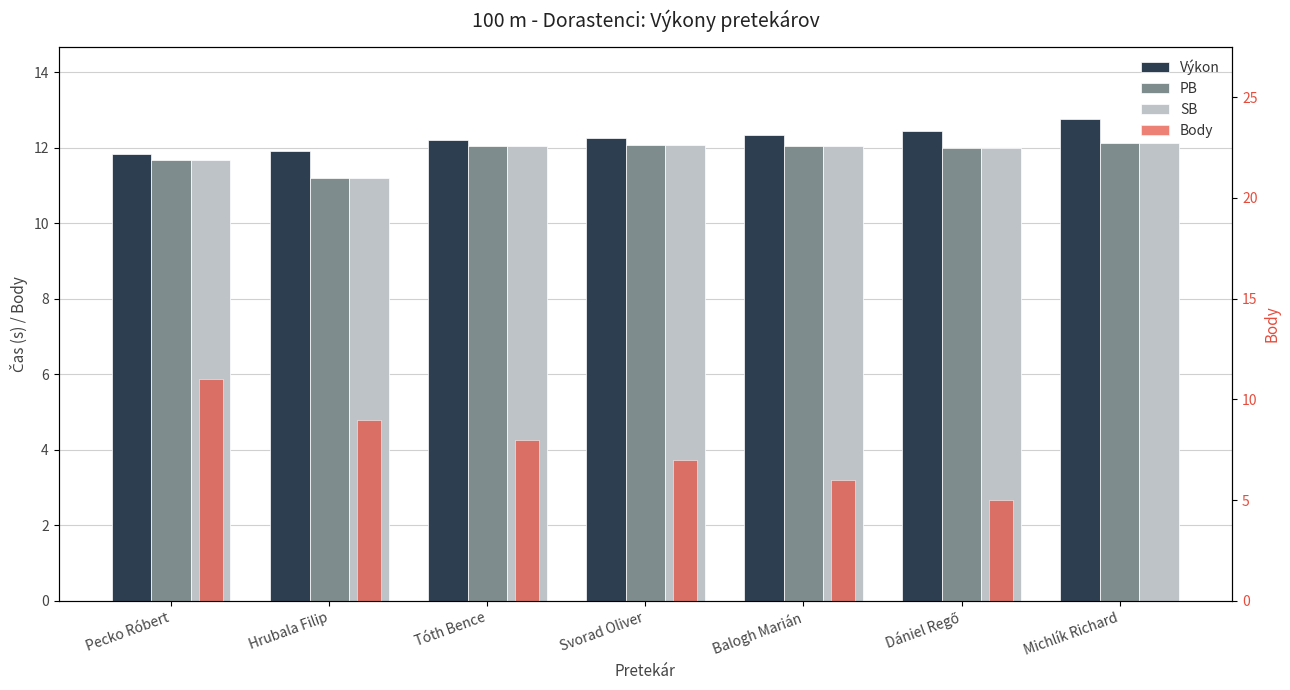

Reading left to right, extract all data points from this chart.

Výkon: 11.8	11.9	12.2	12.2	12.3	12.5	12.8
PB: 11.7	11.2	12.1	12.1	12.1	12.0	12.1
SB: 11.7	11.2	12.1	12.1	12.1	12.0	12.1
Body: 11.0	9.0	8.0	7.0	6.0	5.0	0.0